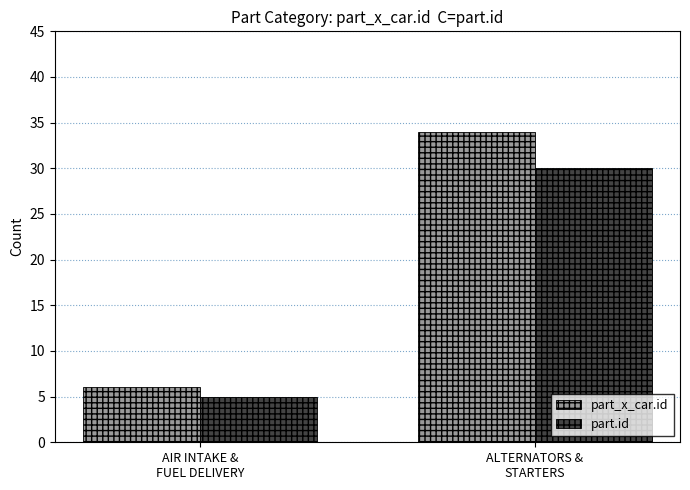

Which category has the lowest value in the part.id series?

AIR INTAKE &
FUEL DELIVERY